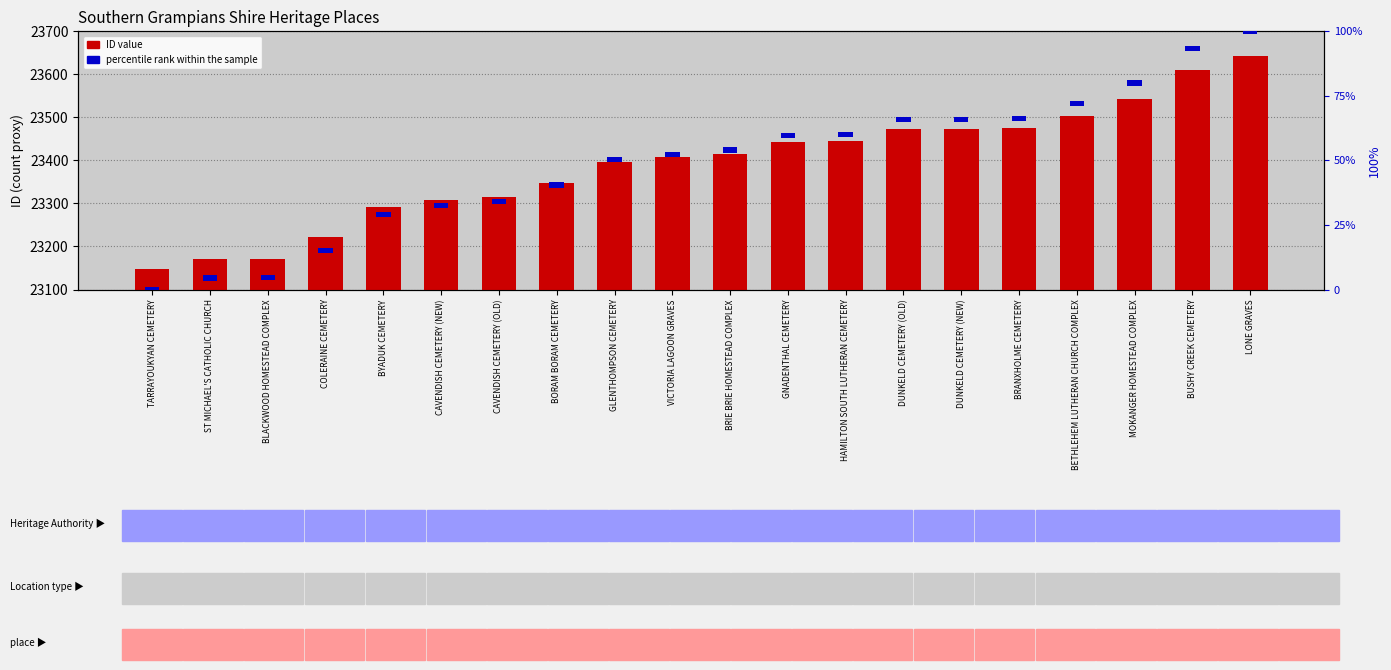

Reading left to right, transcribe all the data shown in this chart.

ID: 23148	23170	23171	23223	23292	23308	23316	23348	23396	23407	23415	23443	23444	23473	23474	23475	23504	23543	23609	23642
percentile rank within the sample: 2	2	2	2	2	2	2	2	2	2	2	2	2	2	2	2	2	2	2	2